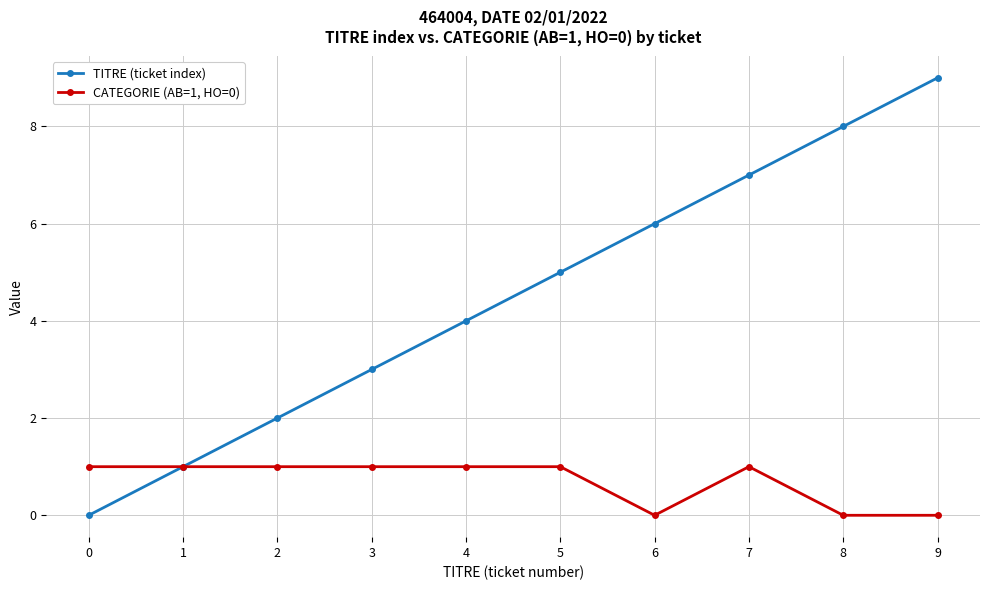

Reading left to right, transcribe all the data shown in this chart.

TITRE (ticket index): 0	1	2	3	4	5	6	7	8	9
CATEGORIE (AB=1, HO=0): 1	1	1	1	1	1	0	1	0	0